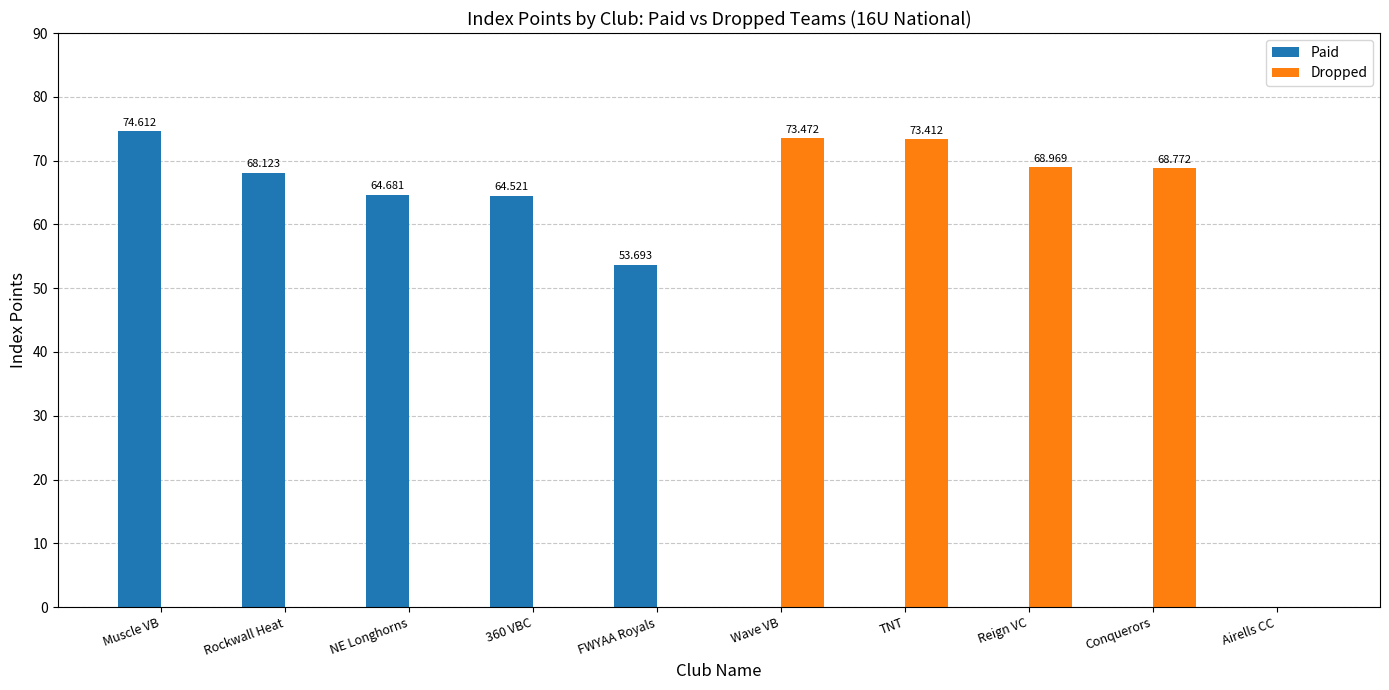

Which series changed the most between 360 VBC and TNT?

Dropped